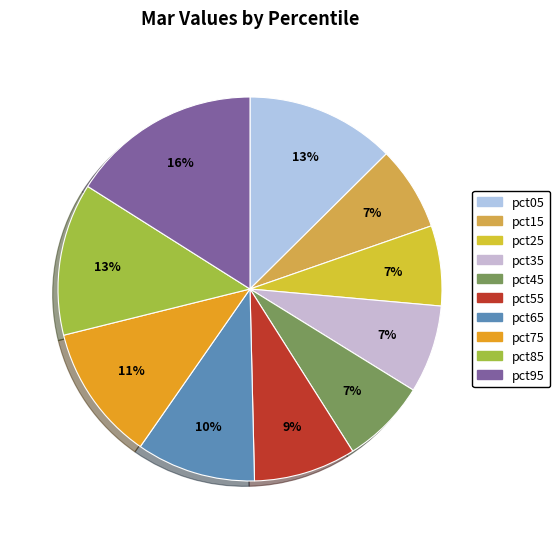

Is there a majority slice in this chart?

No